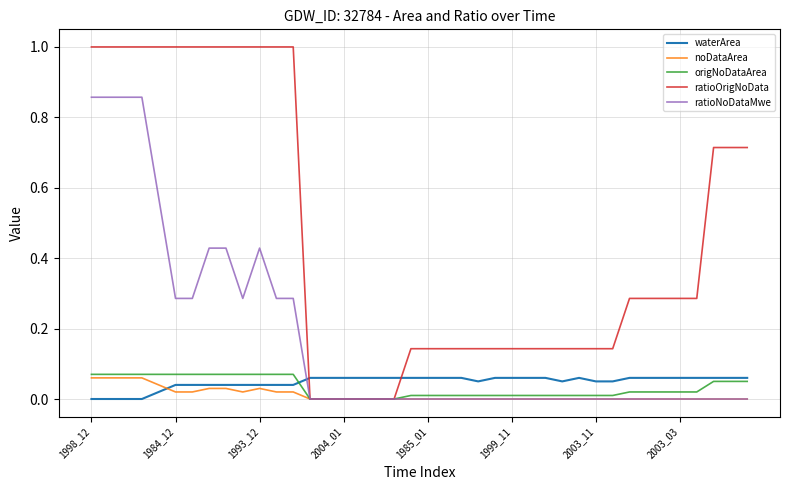

Which series has the widest spread of values?

ratioOrigNoData